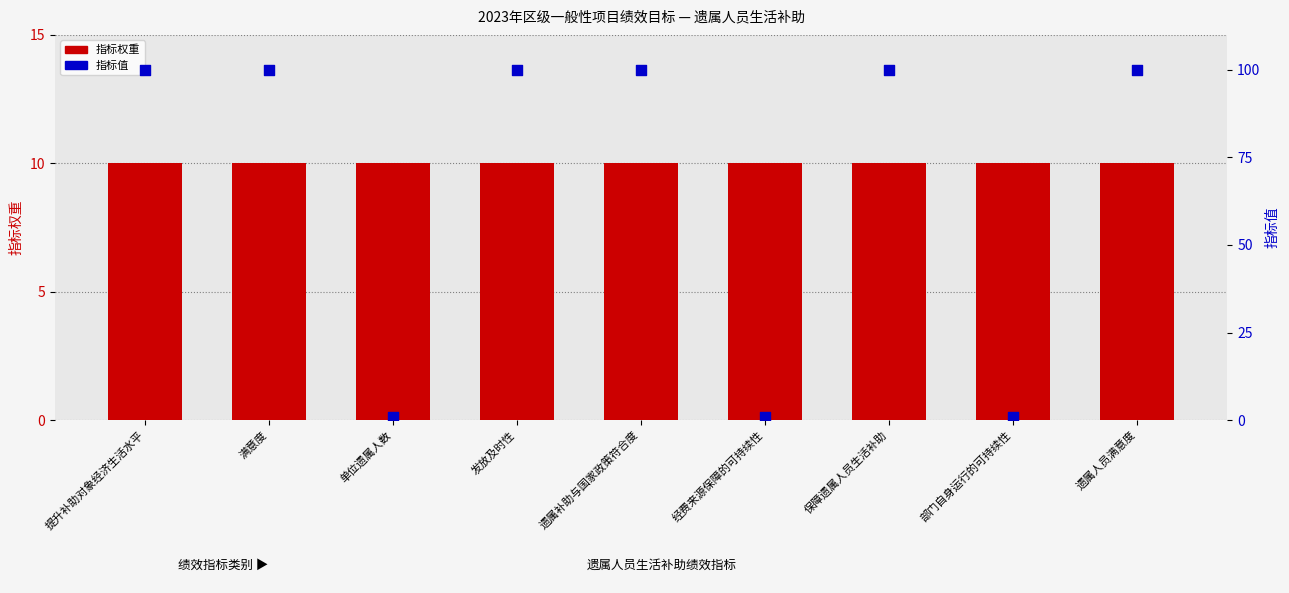

At how many categories does at least one series exceed 82?

6